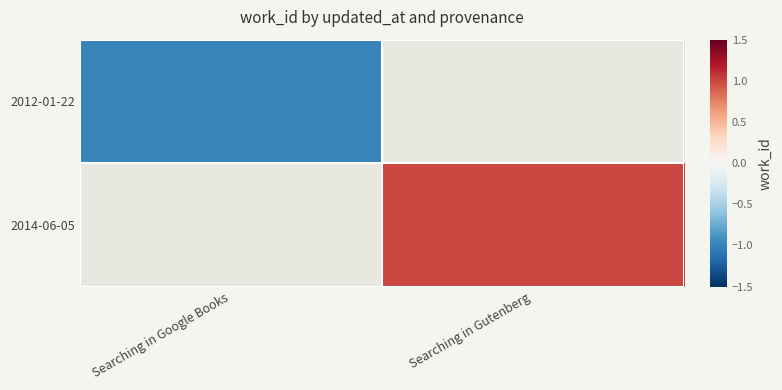

Which series has the largest range (max minus min)?

2012-01-22